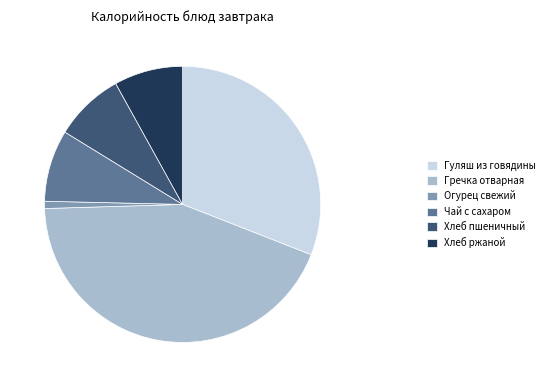

What is the ratio of the value at Хлеб пшеничный to the value at Гуляш из говядины?

0.3